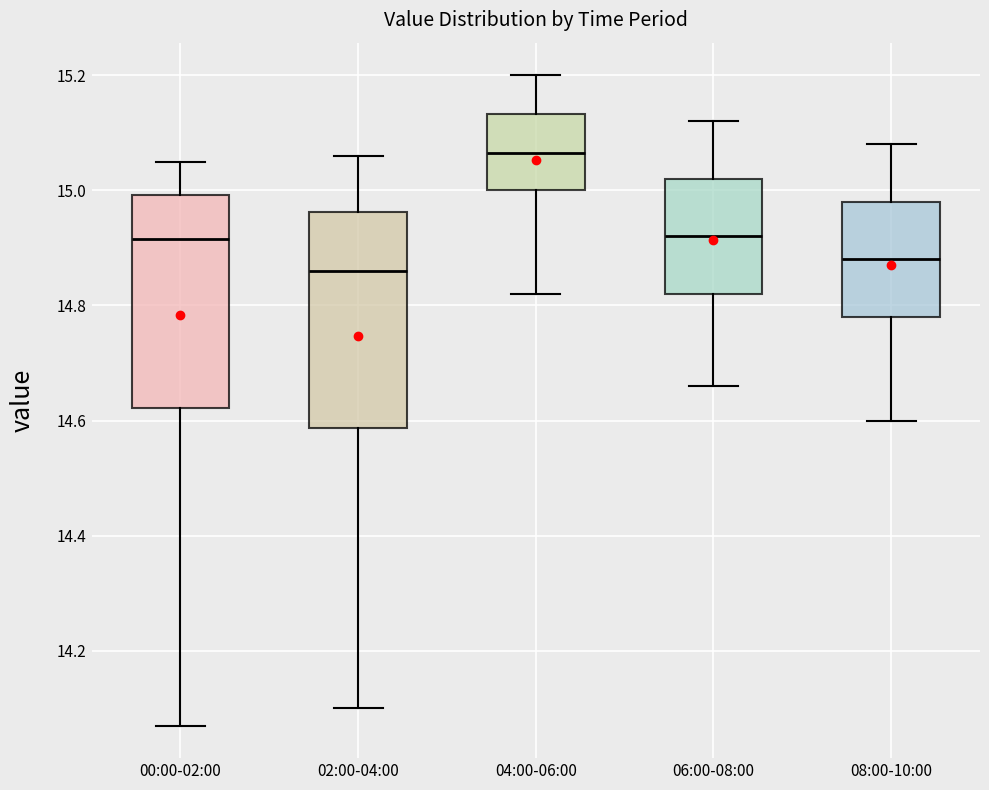

Reading left to right, read every box against the y-axis: the position of its median line, the range the box covers, and the ends of its whiskers. The values are not printed on the chart, so give them approximately, as read against the axis.

00:00-02:00: median 14.92, box 14.62 to 15.00, whiskers 14.08 to 15.06
02:00-04:00: median 14.86, box 14.58 to 14.96, whiskers 14.10 to 15.06
04:00-06:00: median 15.06, box 15.00 to 15.14, whiskers 14.82 to 15.20
06:00-08:00: median 14.92, box 14.82 to 15.02, whiskers 14.66 to 15.12
08:00-10:00: median 14.88, box 14.78 to 14.98, whiskers 14.60 to 15.08